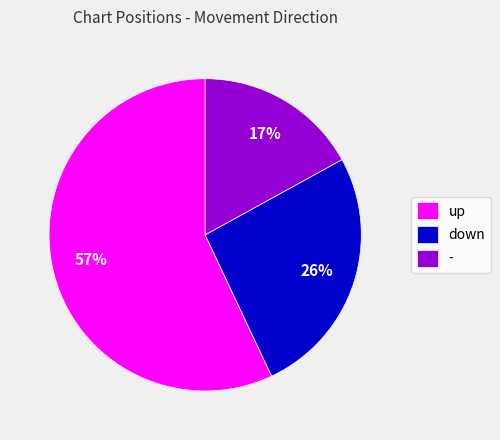

Which slice represents more than half of the pie?

up